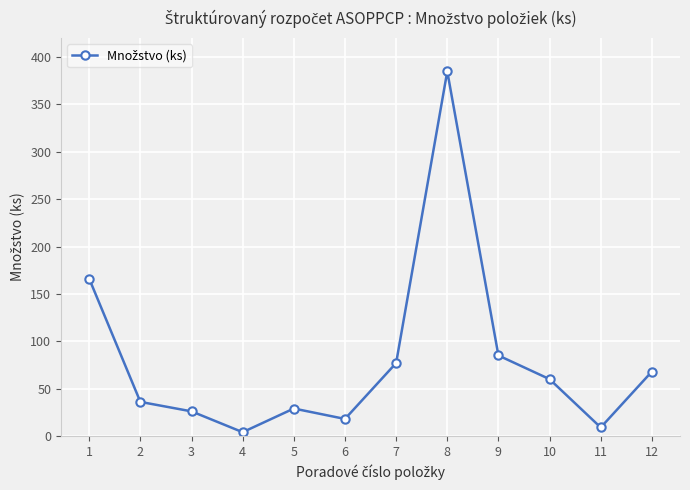

Reading left to right, extract all data points from this chart.

1=166	2=36	3=26	4=4	5=29	6=18	7=77	8=385	9=85	10=60	11=9	12=68